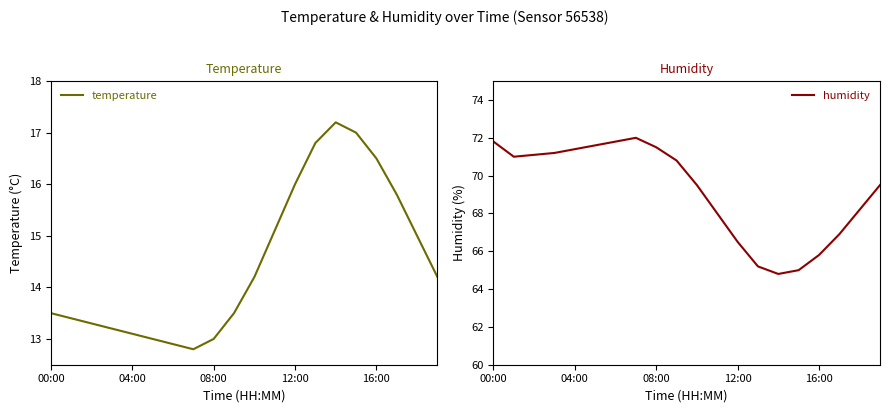

Which category has the highest value in the temperature series?

14